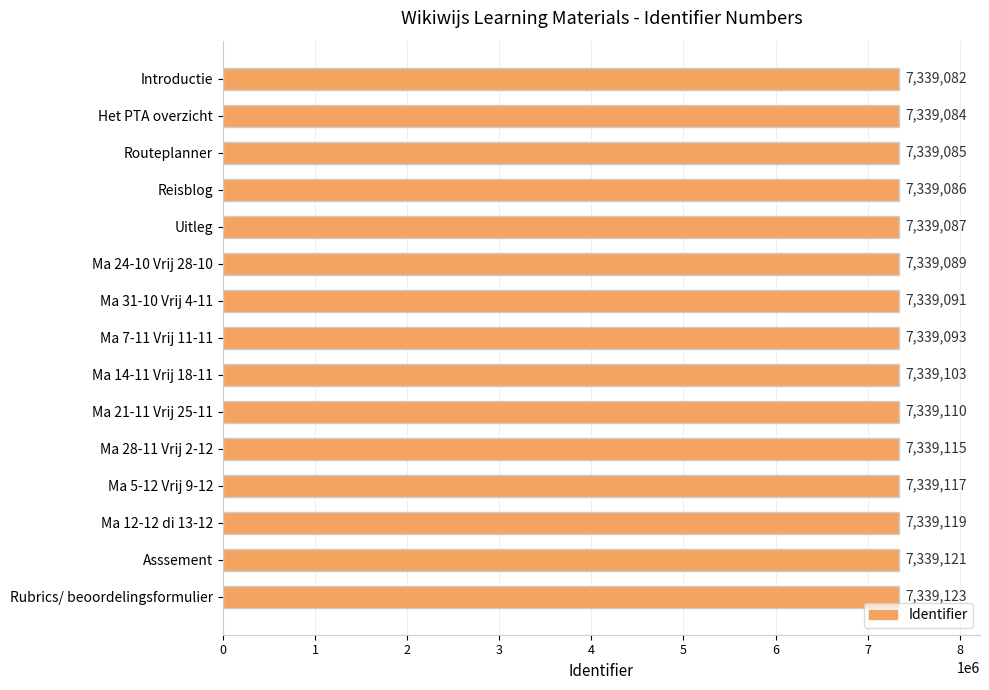

Is it true that the value at Ma 21-11 Vrij 25-11 is 11882410?

False